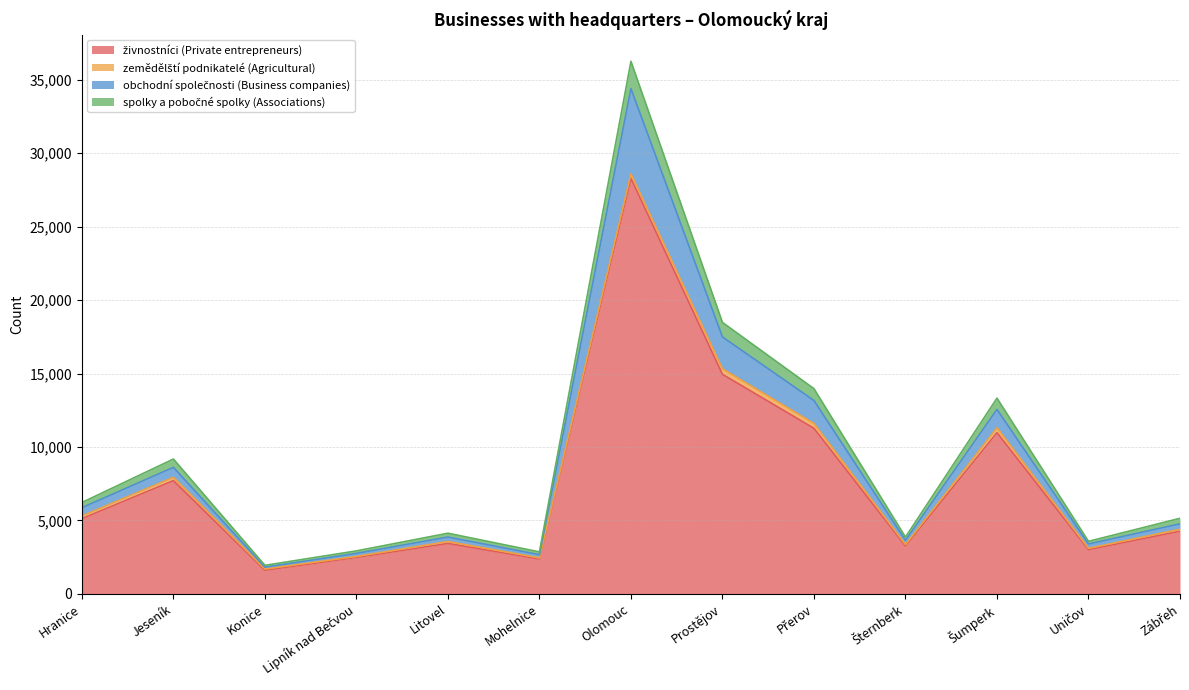

True or false: živnostníci (Private entrepreneurs) has a value of 3016 at Uničov.

True